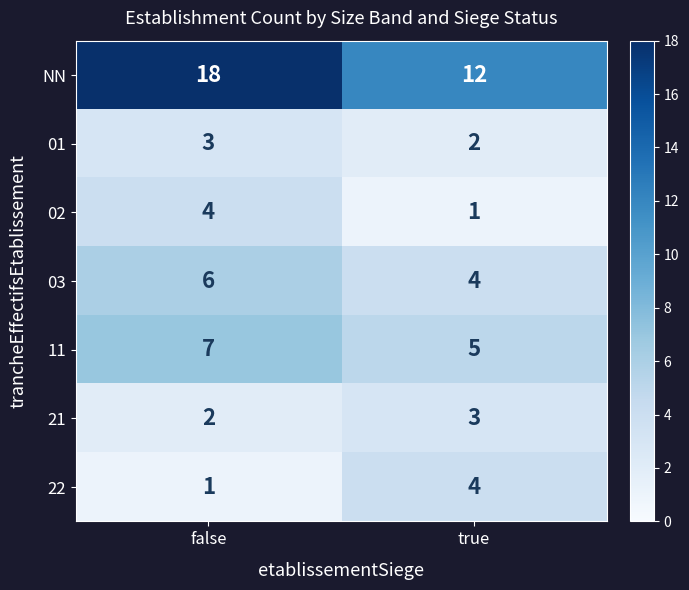

Which category has the highest value across all series?

false